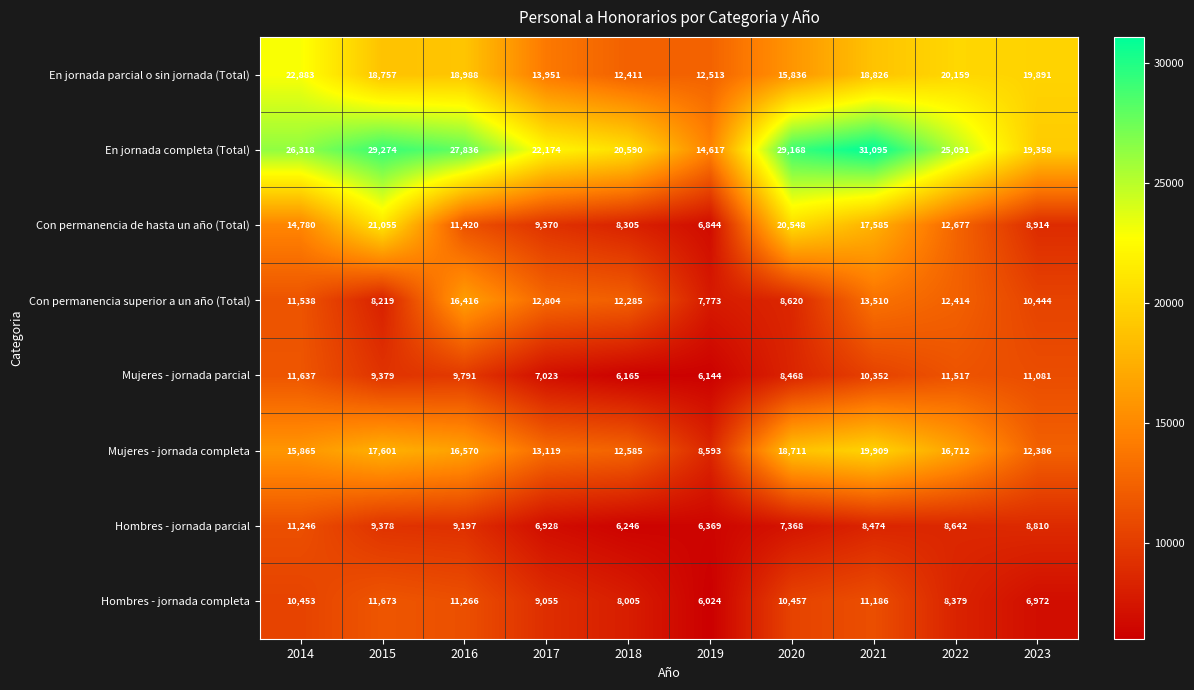

What is the total value across all series at 2017?

94424